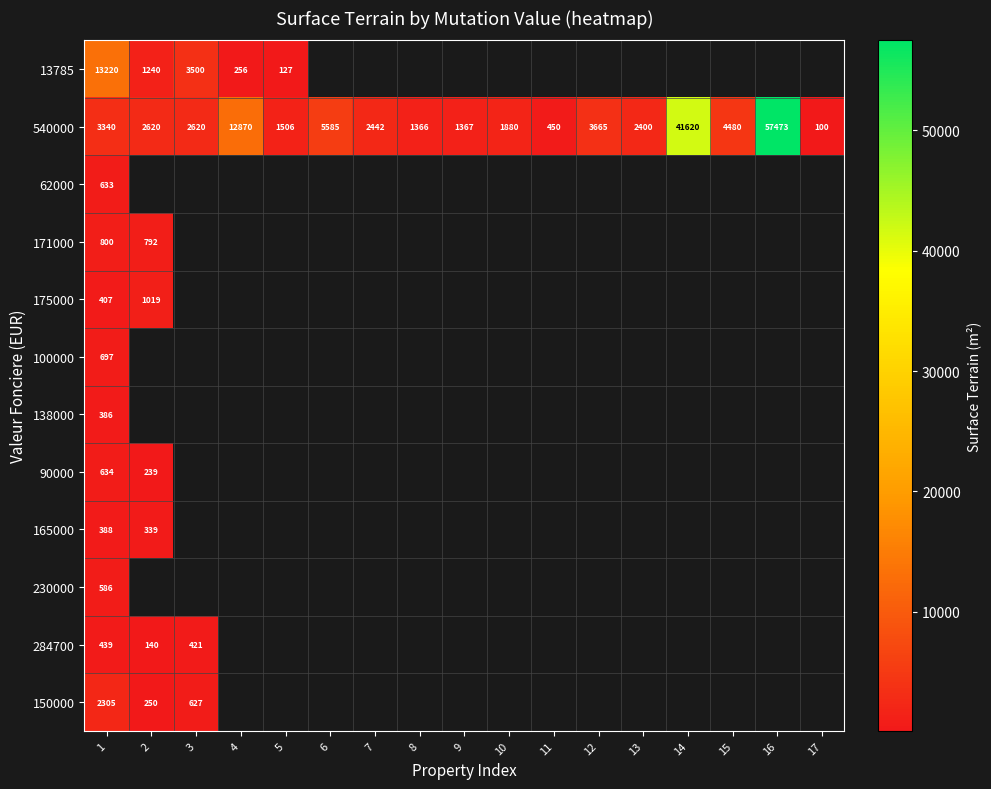

Which category has the highest value in the 540000 series?

16